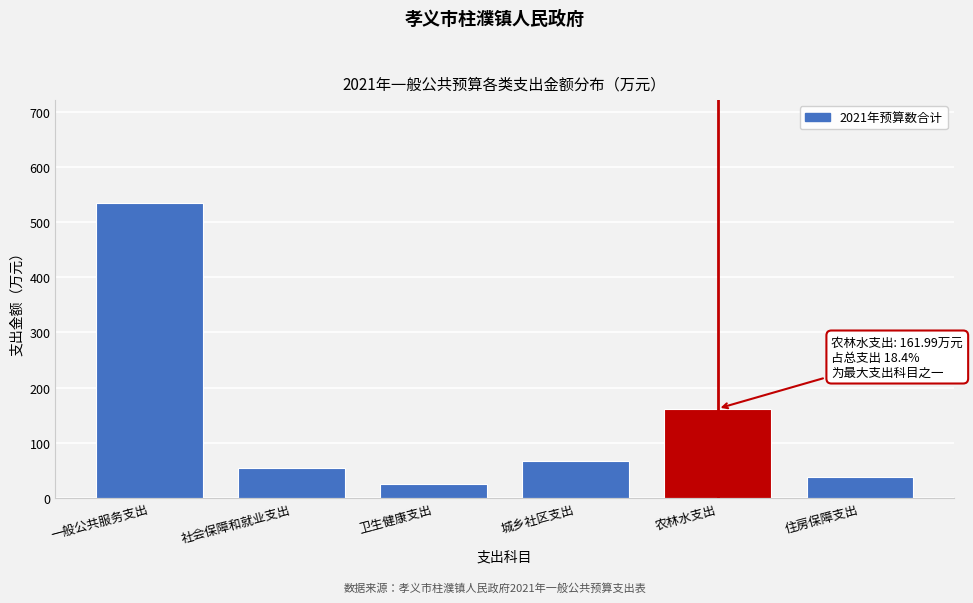

Reading right to left, list all the values displayed in this chart.

住房保障支出=37.3	农林水支出=162.0	城乡社区支出=67.4	卫生健康支出=26.1	社会保障和就业支出=53.7	一般公共服务支出=534.4